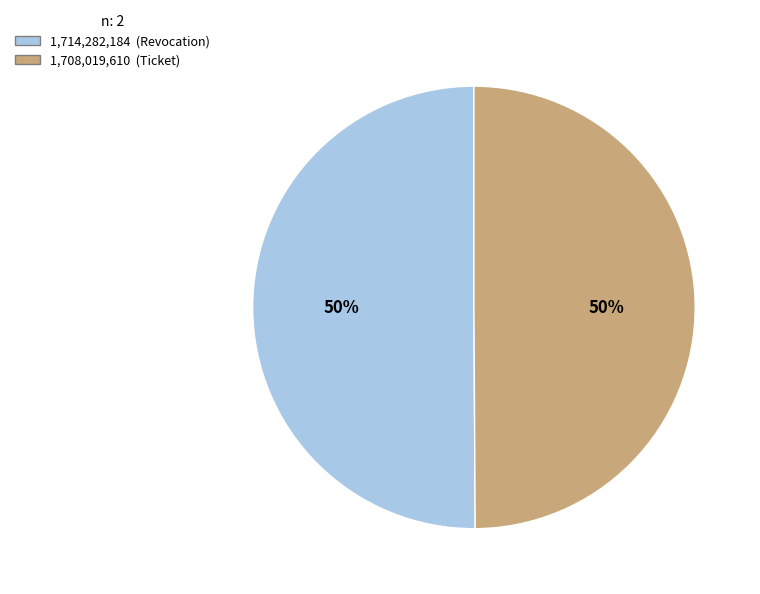

How many slices are in this pie chart?

2